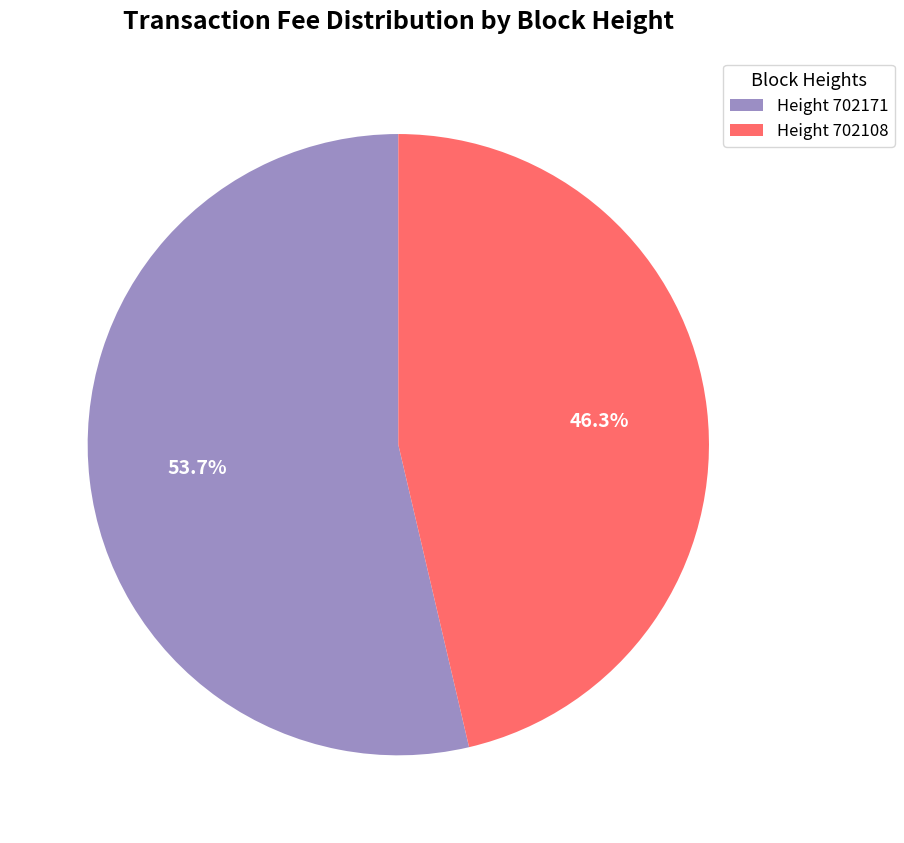

Is there any slice that represents more than half of the pie?

Yes